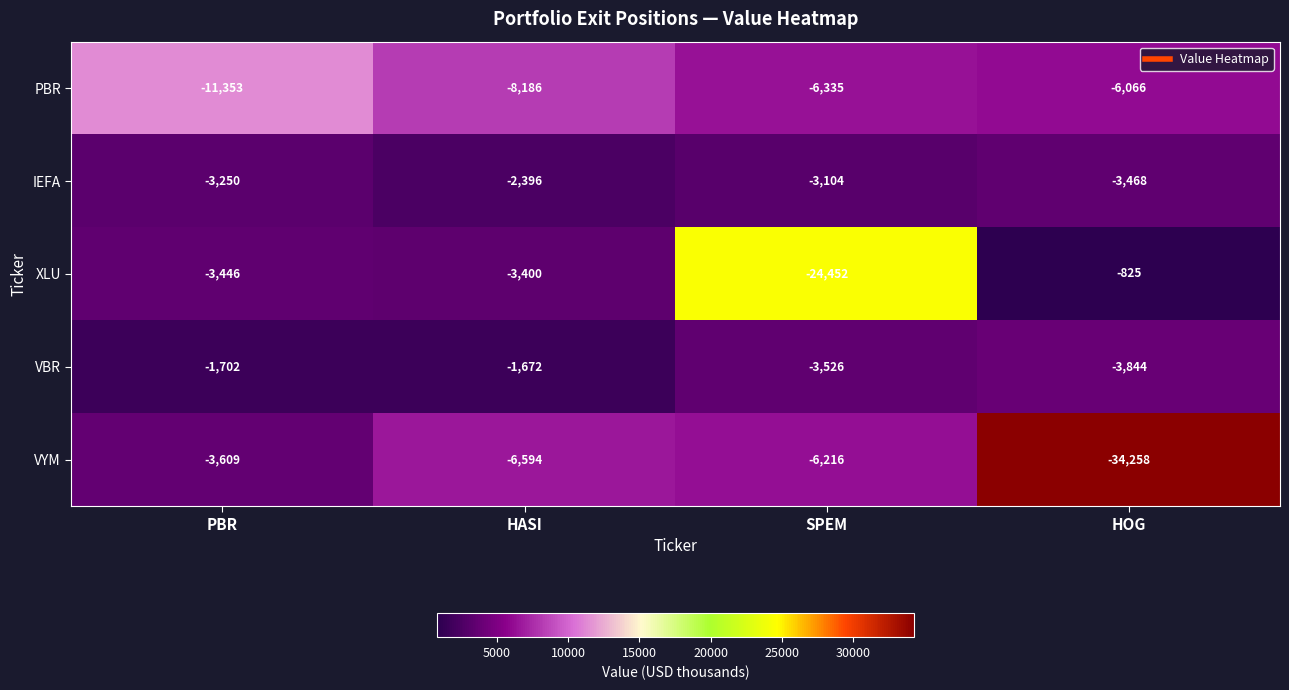

At HOG, list the series in order from smallest to largest.

VYM, PBR, VBR, IEFA, XLU